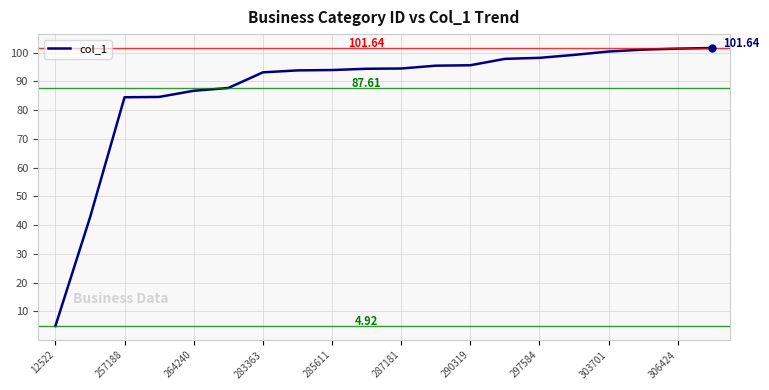

What is the difference between the maximum and minimum values?

96.7